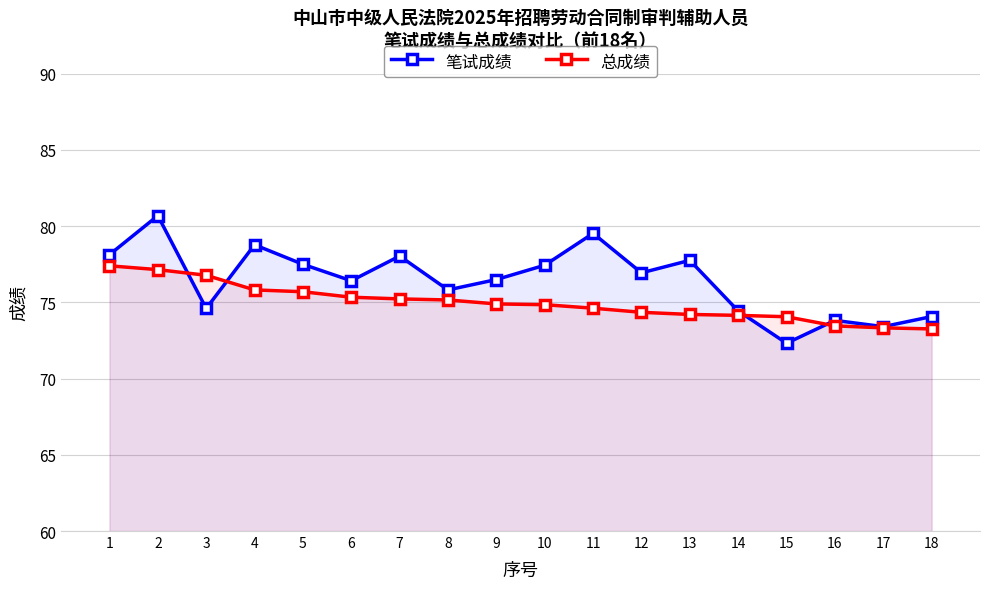

How many data points does each series have?

18